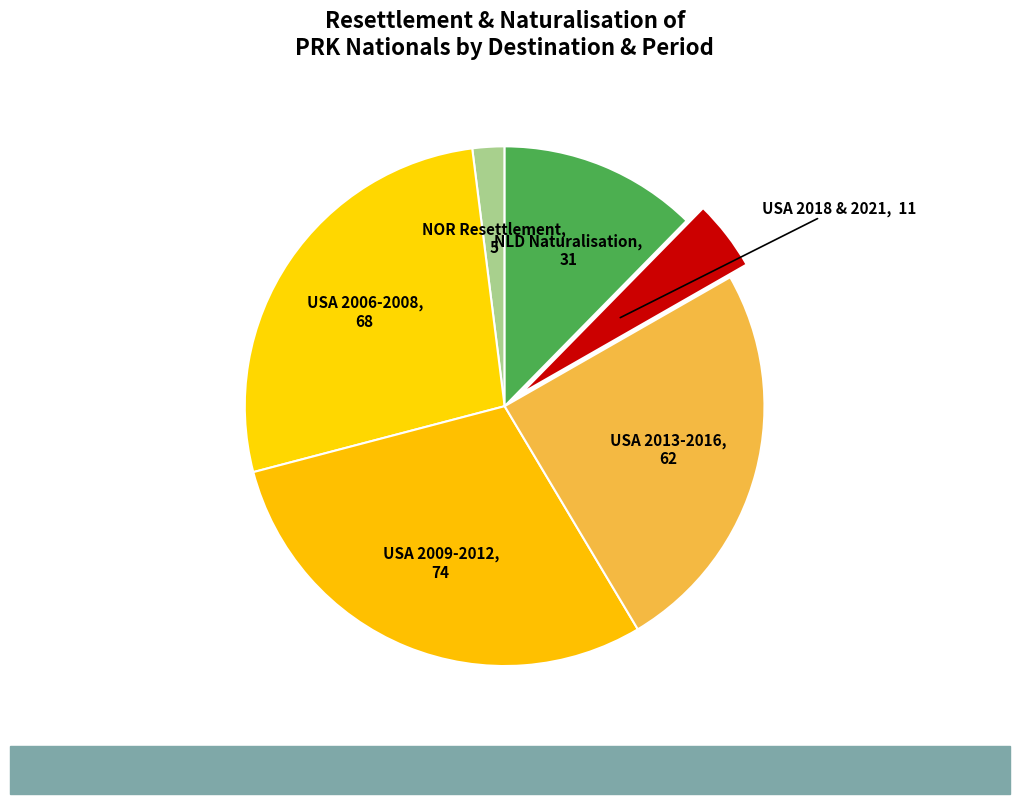

Count the number of slices in the pie.

6